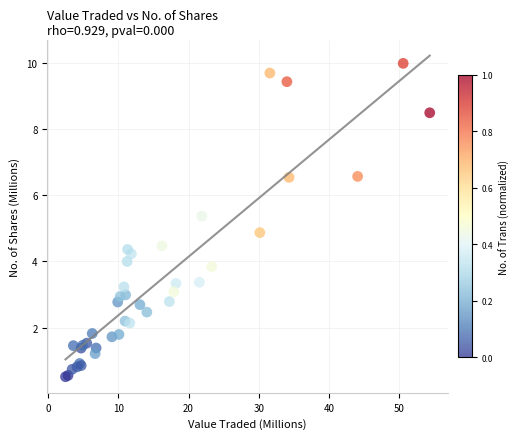

What Y value in the scatter plot is closest to 5?

4.9